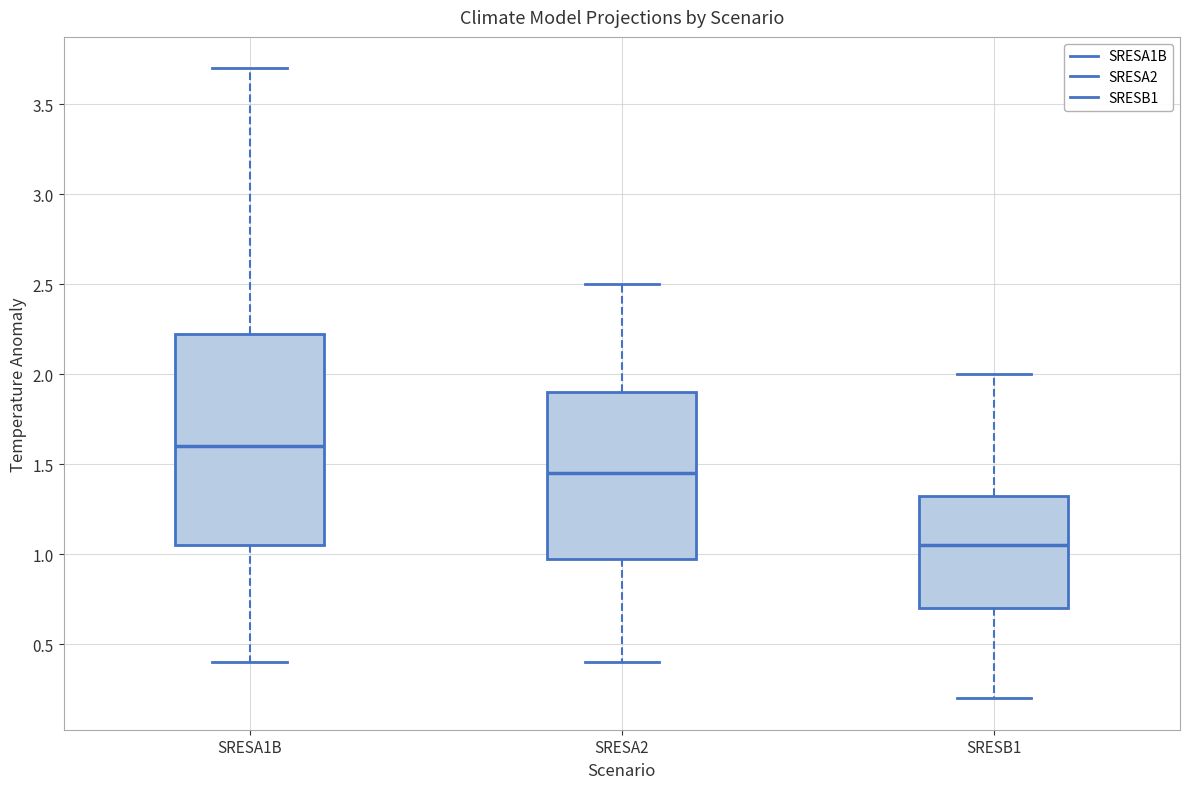

Where does the lower whisker of the box for SRESA1B end on the y-axis? The values are not printed on the chart, so give them approximately, as read against the axis.

0.40